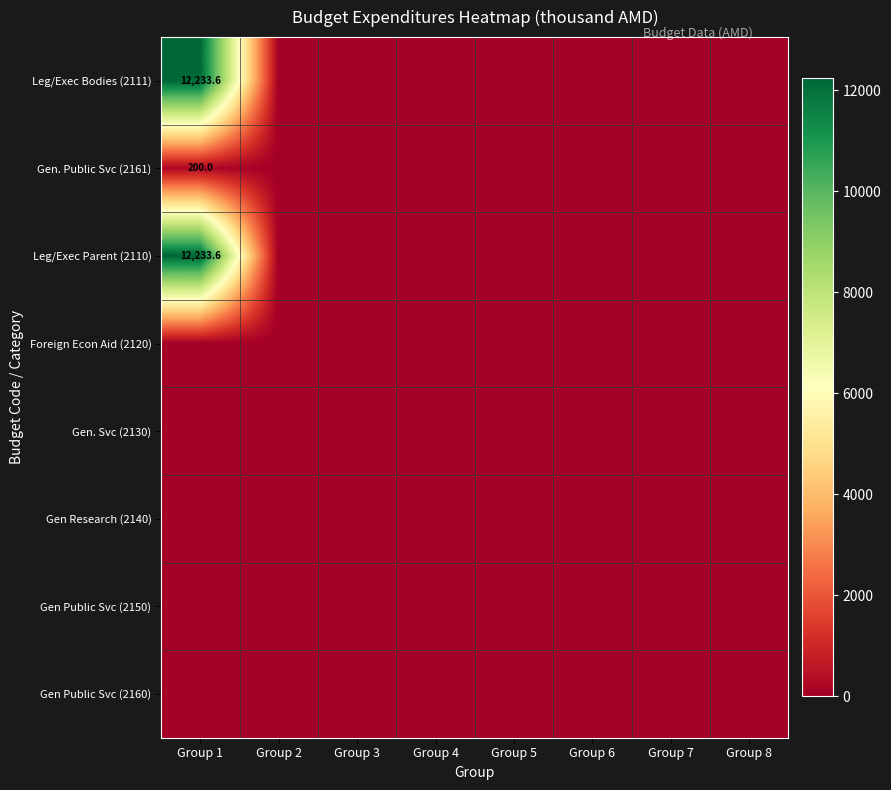

What is the maximum value shown in the chart?

12233.6